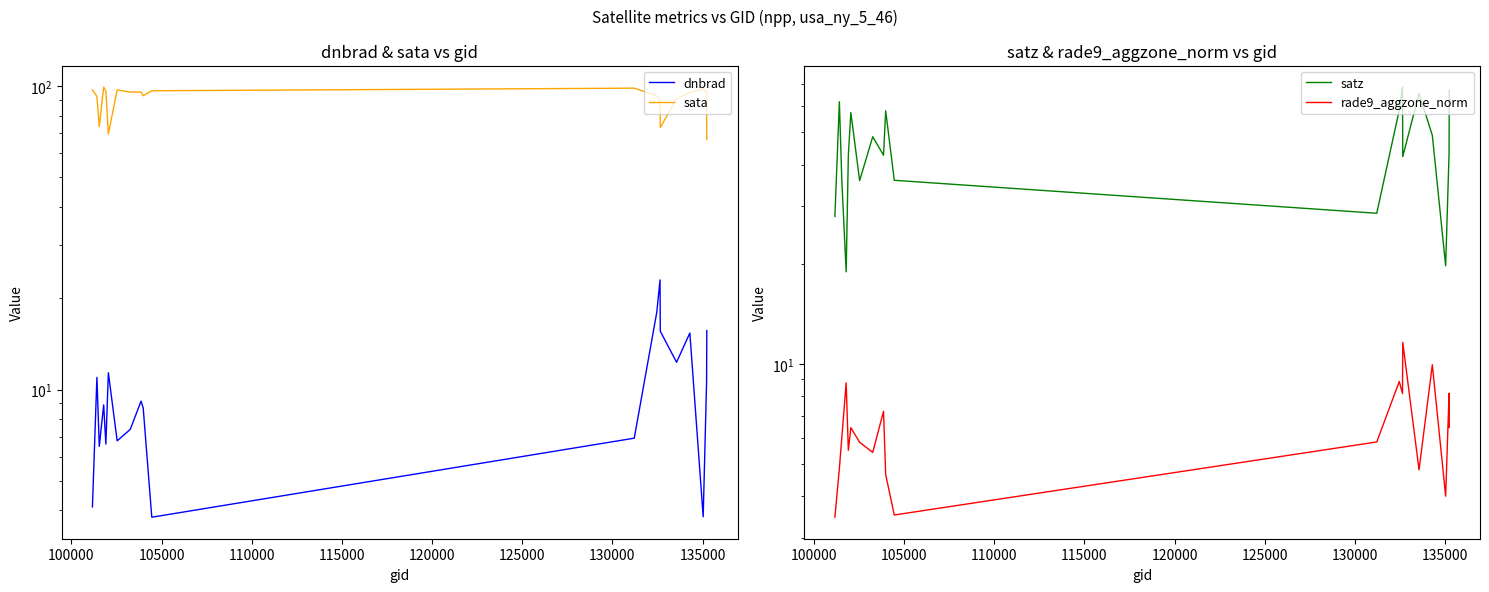

In dnbrad, how many points are lower than both neighbors (excluding endpoints)?

6